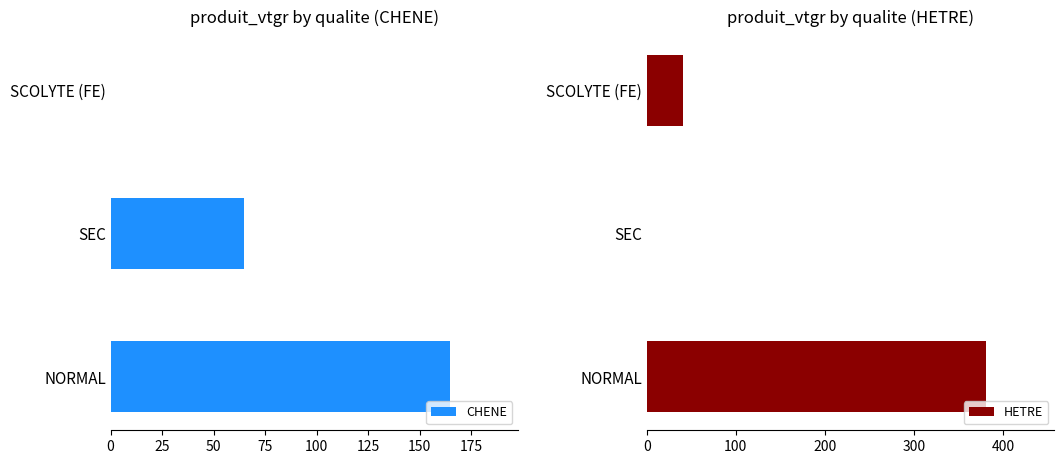

Which series has the widest spread of values?

HETRE